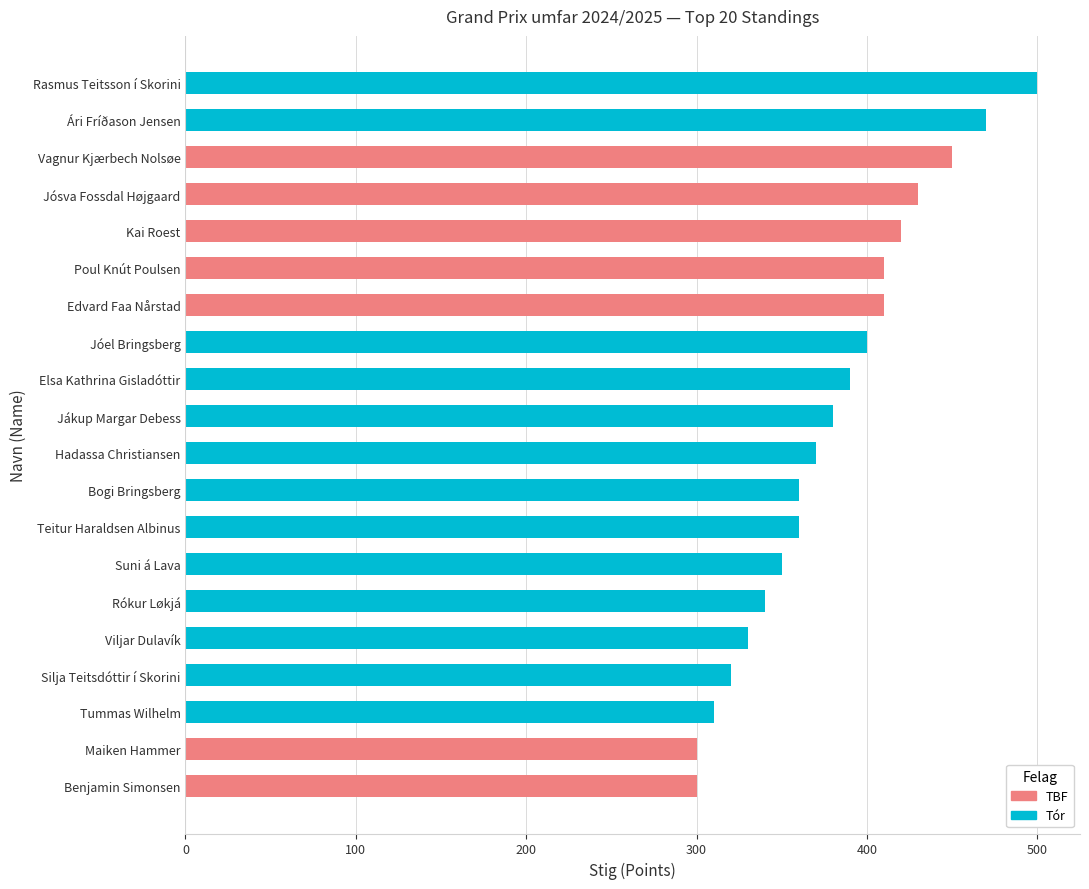

How many values exceed 380?

9